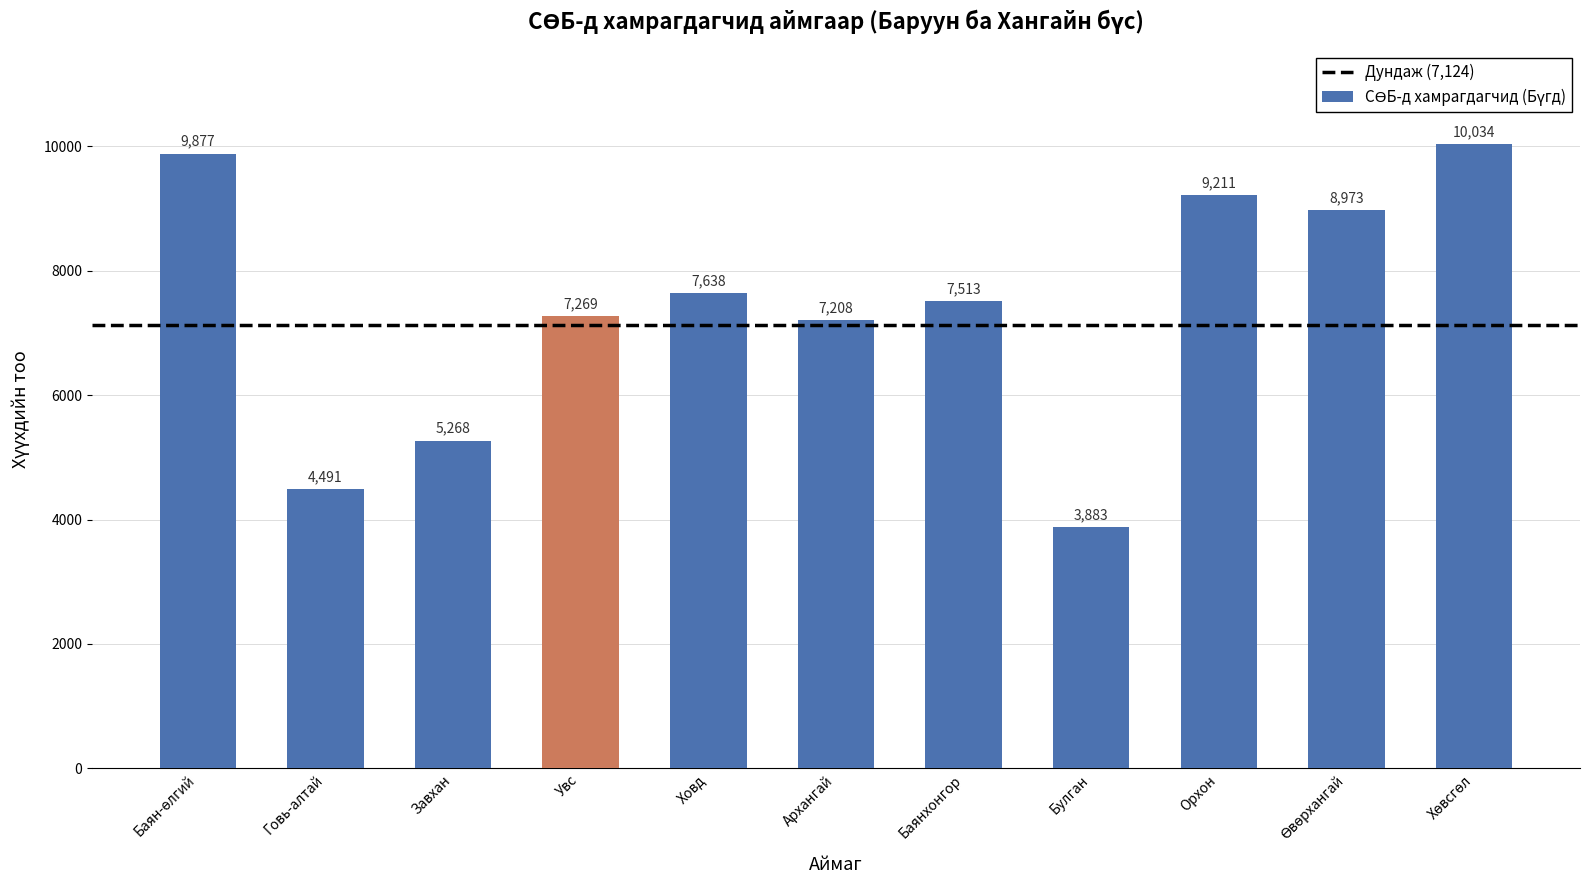

Reading right to left, what are all the values shown in this chart?

10034	8973	9211	3883	7513	7208	7638	7269	5268	4491	9877